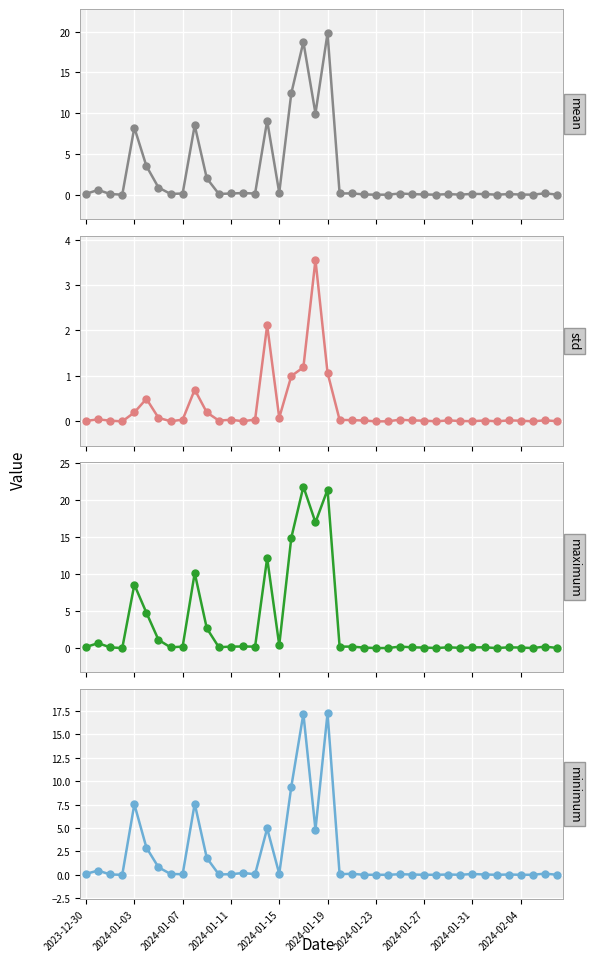

Read the mean value at 21.

0.2